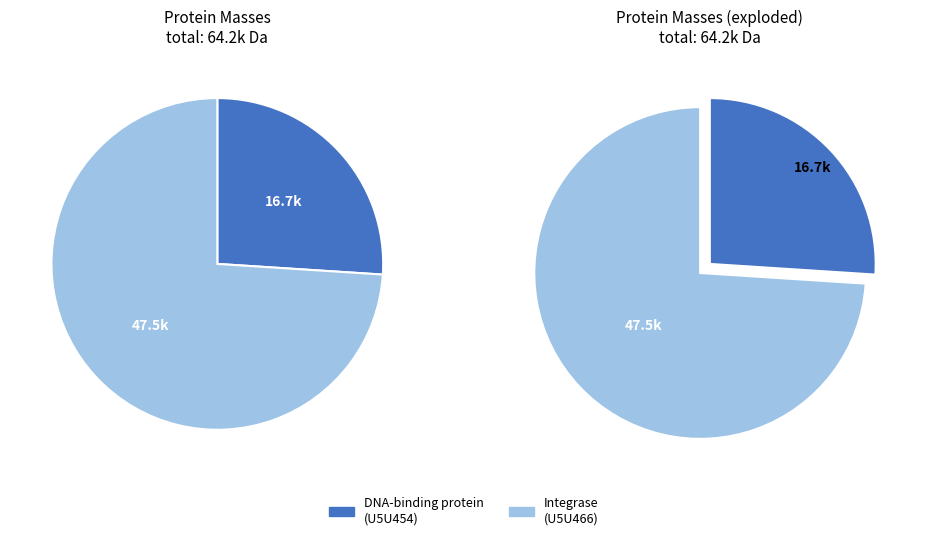

Count the number of slices in the pie.

2